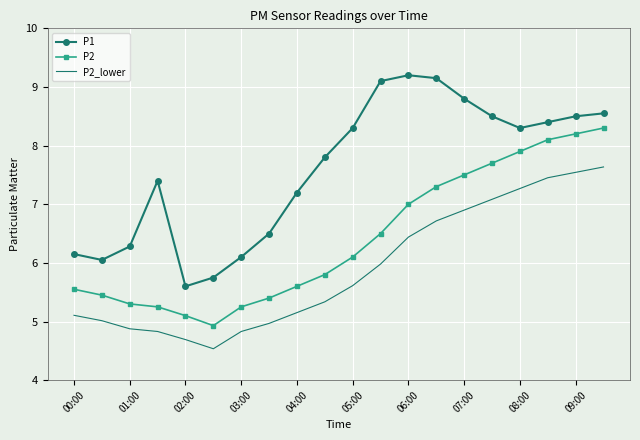

True or false: P2_lower and P1 cross at least once.

False